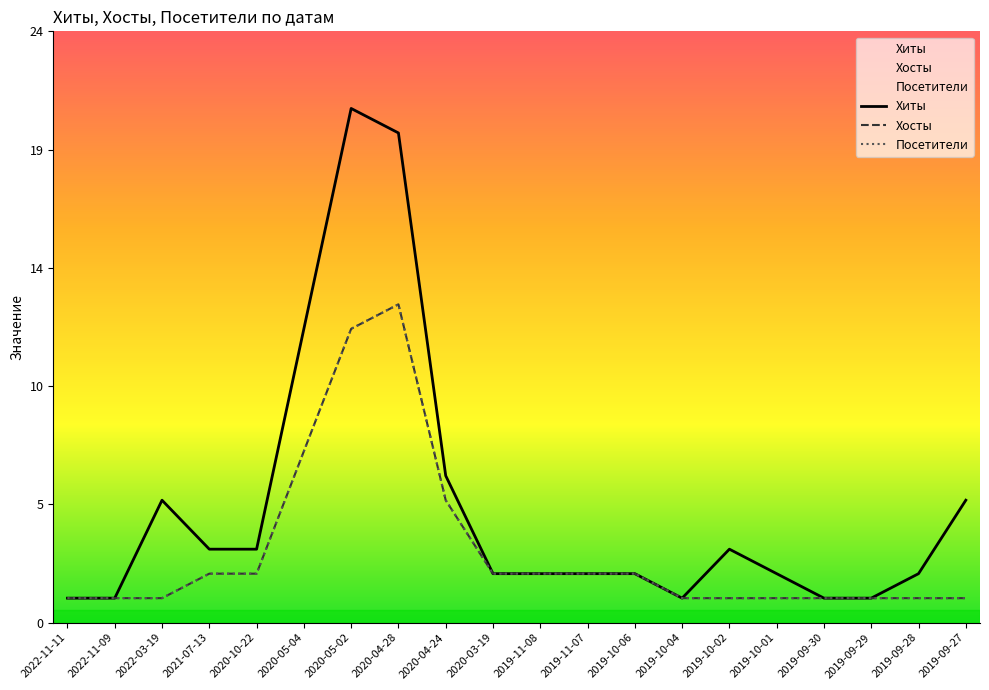

True or false: Посетители and Хосты intersect in this chart.

False